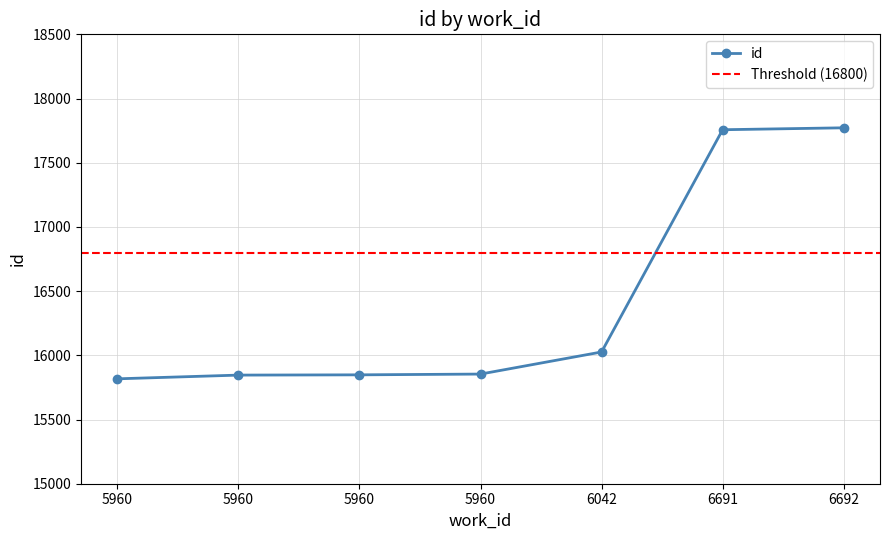

True or false: the data shows 15848 at 5960.

True